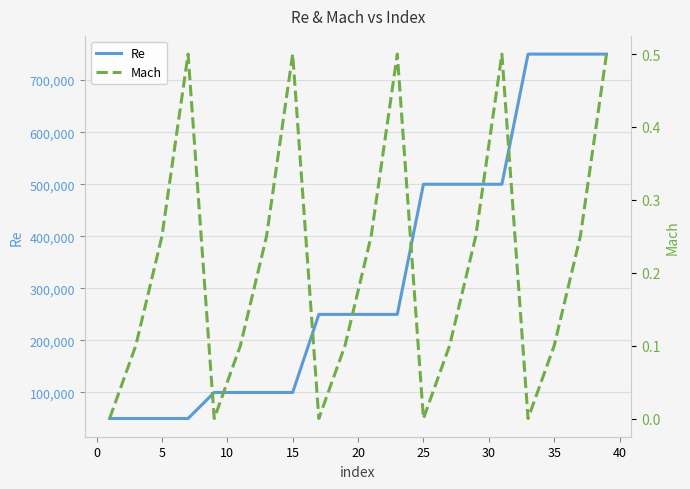

True or false: Mach has a value of 0.8 at 15.

False